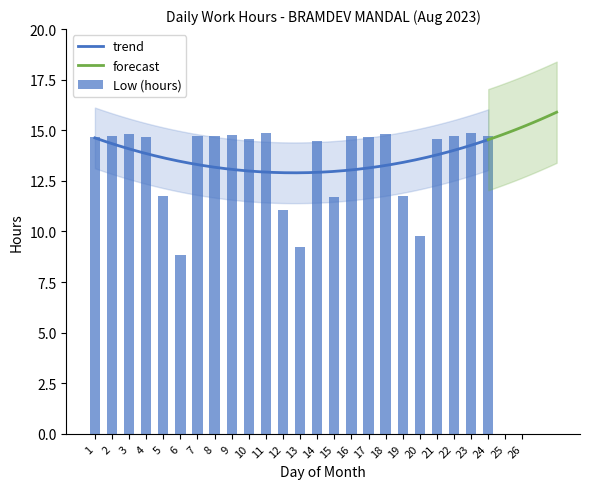

What is the value of the 13th bar from the left?

9.2